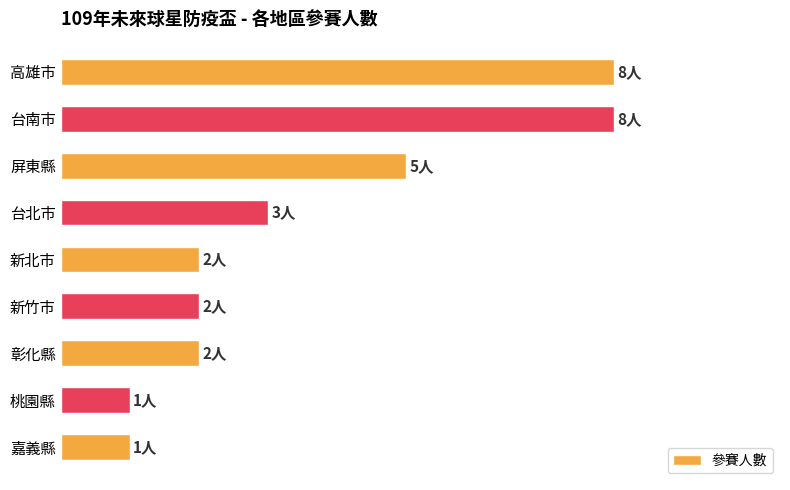

Does the chart contain any negative values?

No